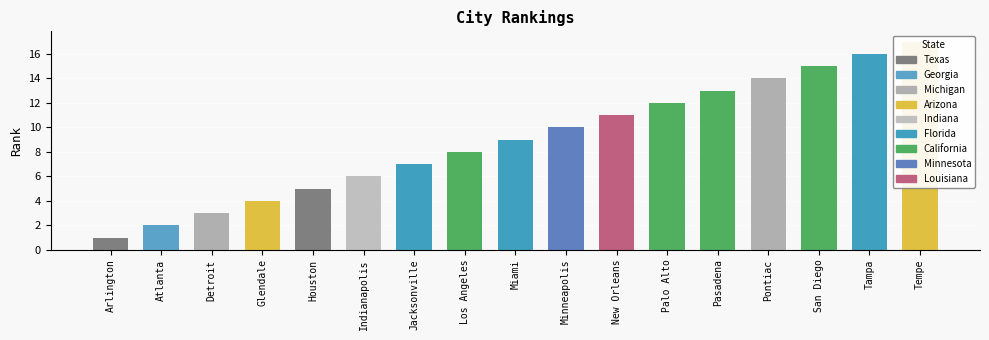

How many data points are less than 9?

8